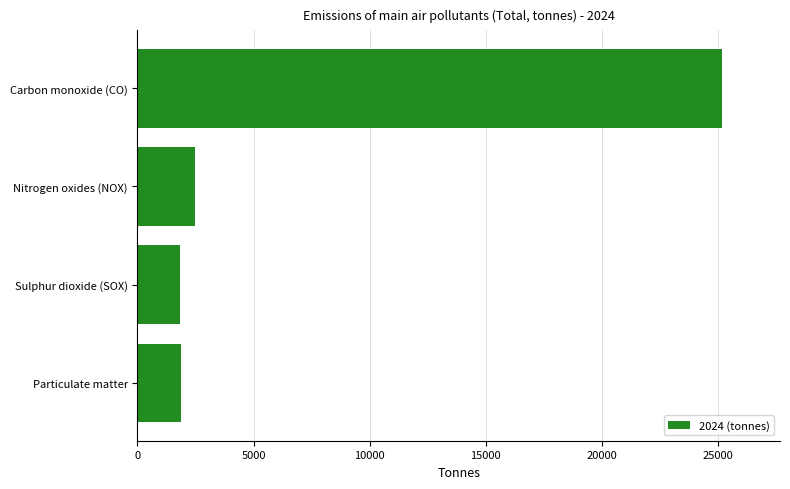

How many values exceed 2478?

2